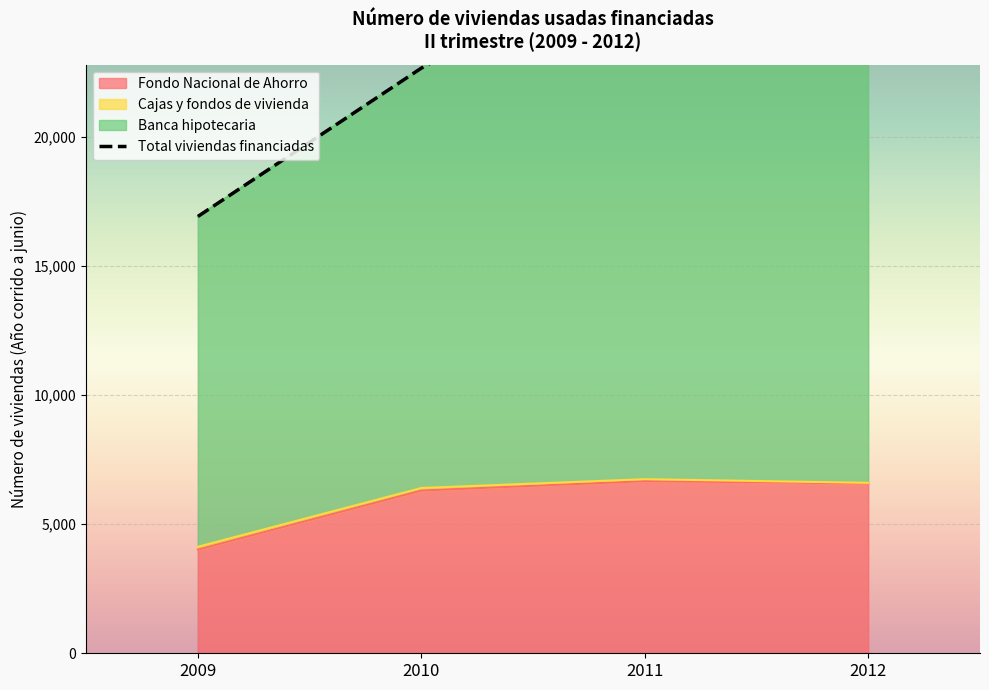

What is the change in value from 2009 to 2011?

+10556